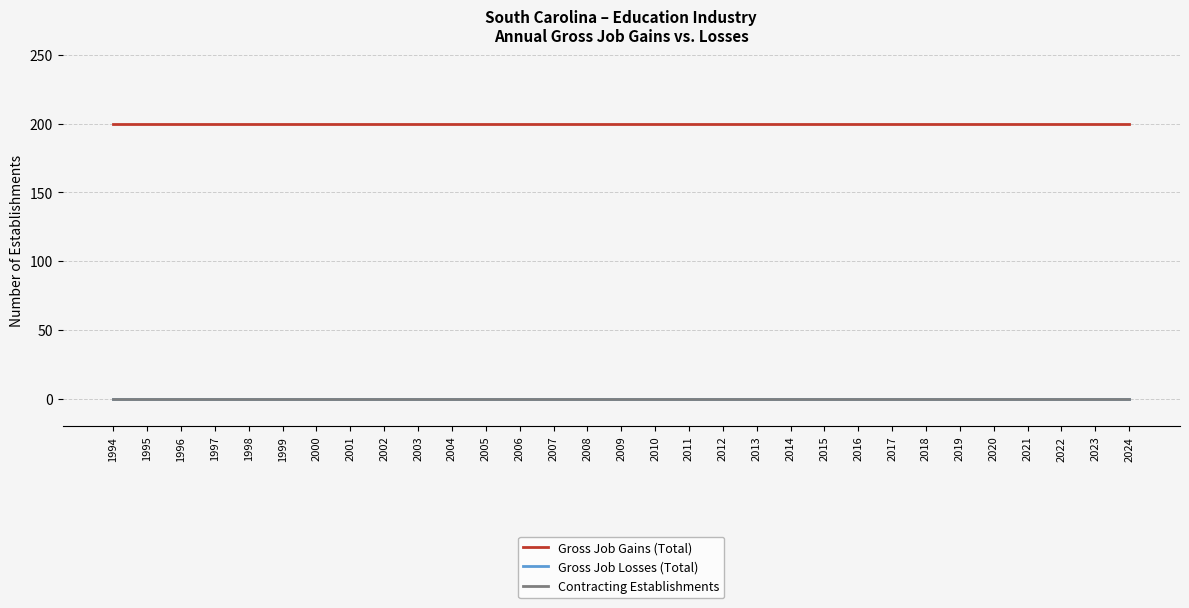

Is the value of Gross Job Gains (Total) at 2003 greater than the value of Contracting Establishments at 2014?

Yes